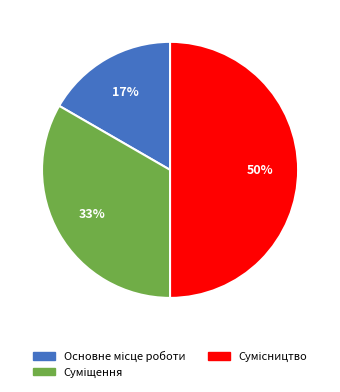

To the nearest percent, what is the average slice percentage?

33%